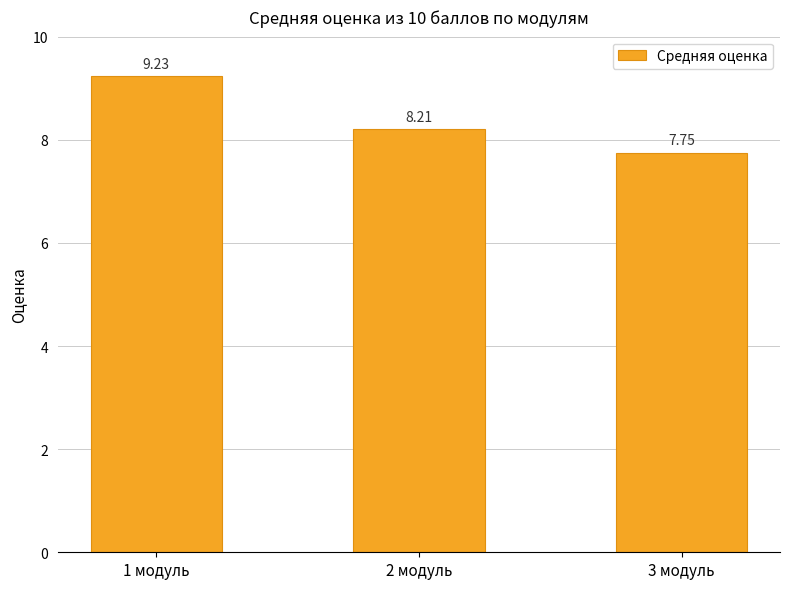

What is the maximum value shown in the chart?

9.2